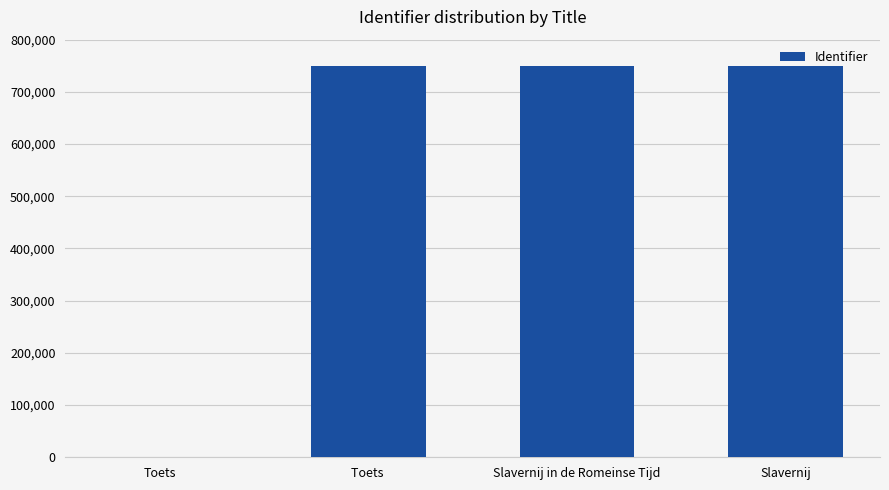

What is the sum of the values at Toets  and Toets?

750465